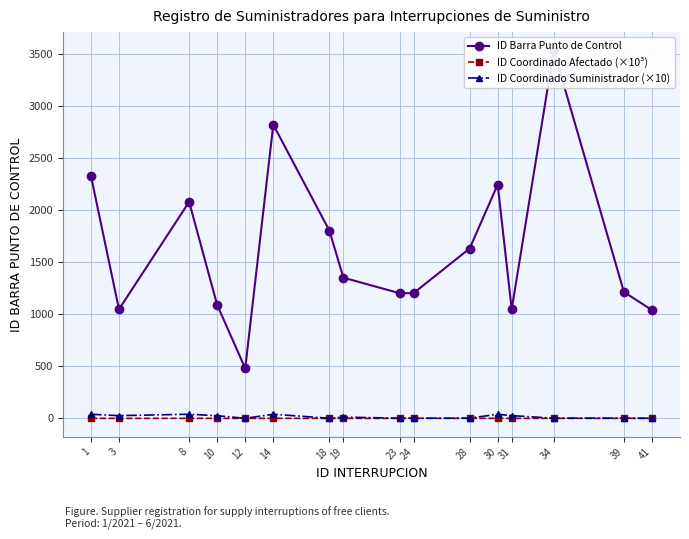

Which label corresponds to the smallest value in the chart?

3